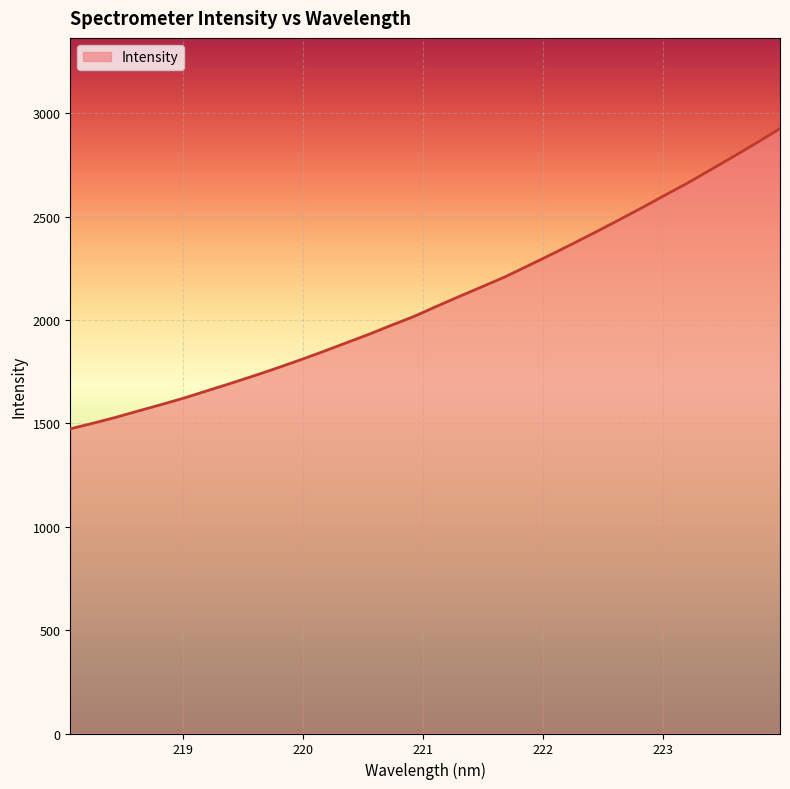

What is the sum of all values?

67135.4